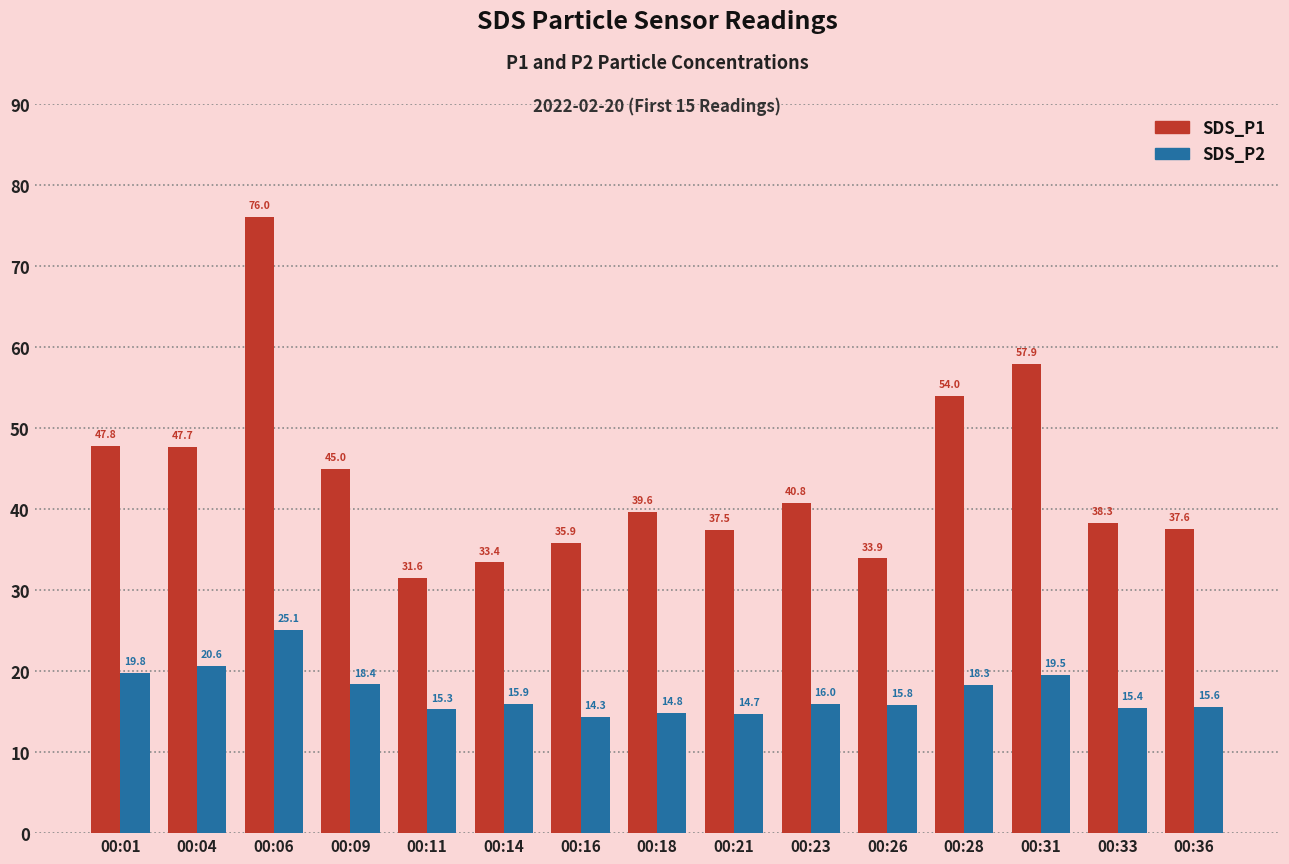

Are the bars horizontal?

No